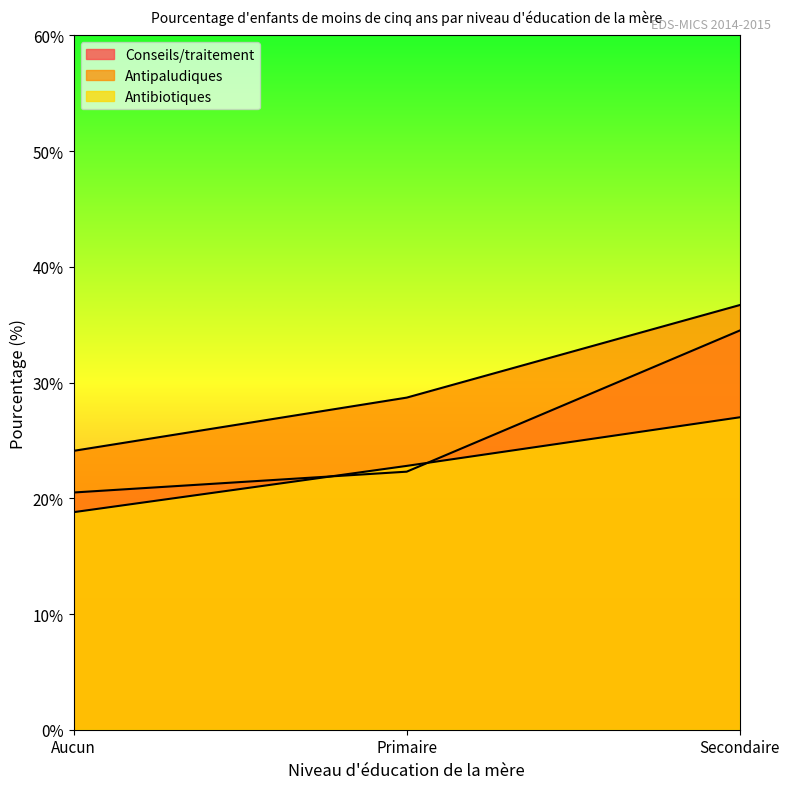

Reading left to right, extract all data points from this chart.

Conseils/traitement: 20.5	22.3	34.5
Antipaludiques: 24.1	28.7	36.7
Antibiotiques: 18.8	22.8	27.0